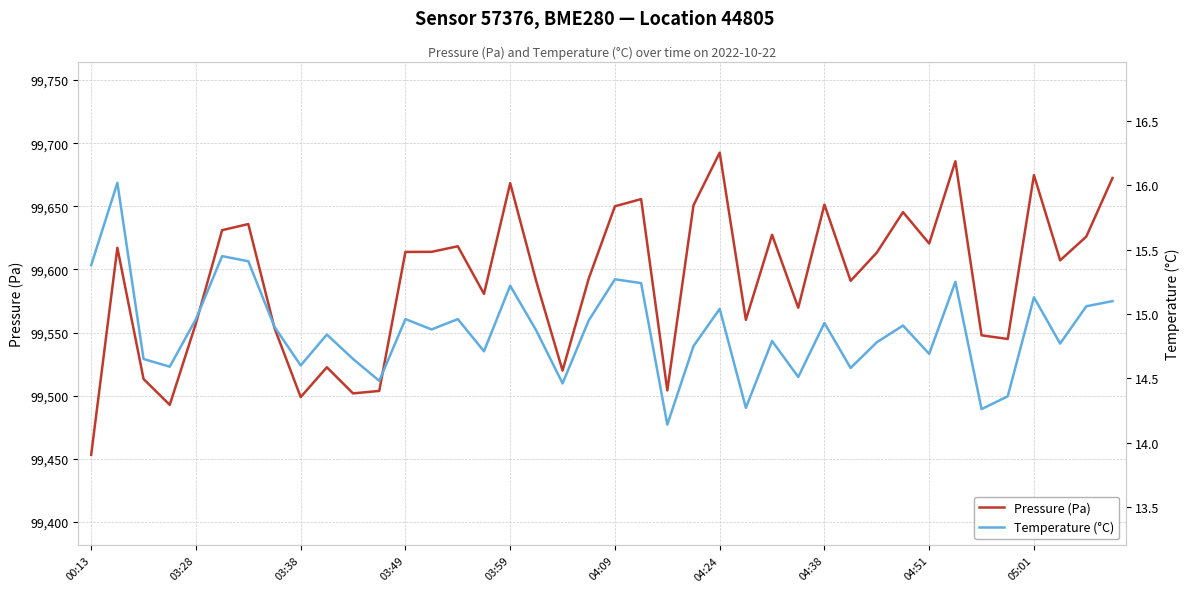

What is the highest value of the Pressure (Pa) series?

99692.5